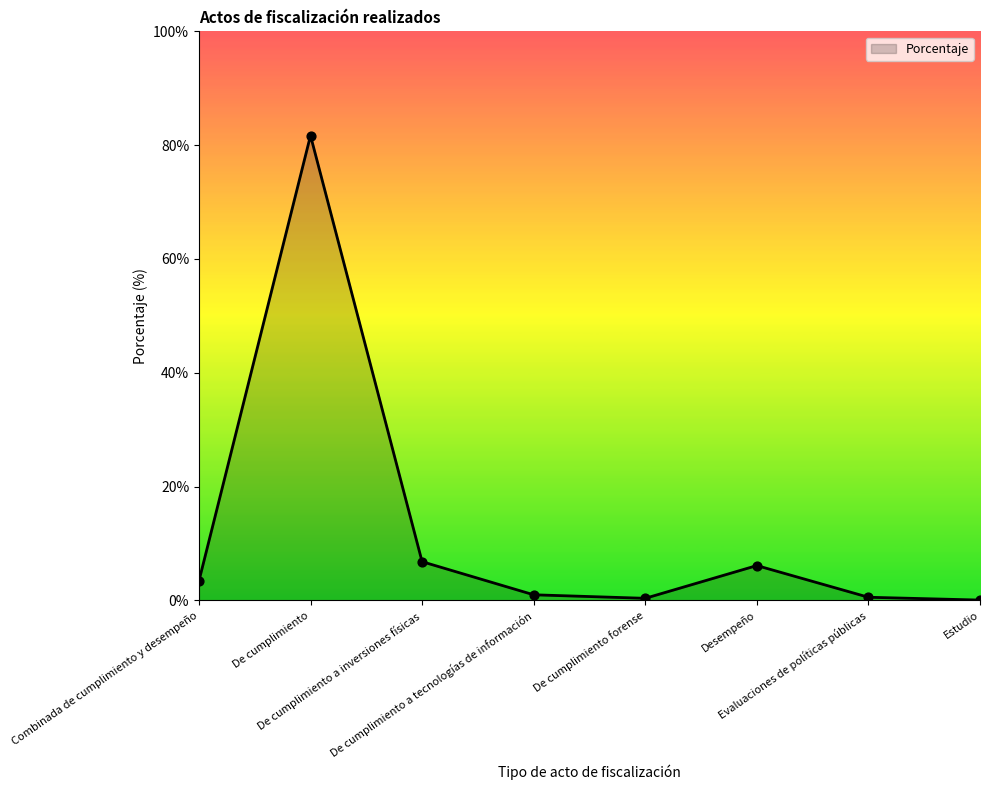

Which has a higher value, Combinada de cumplimiento y desempeño or De cumplimiento a inversiones físicas?

De cumplimiento a inversiones físicas